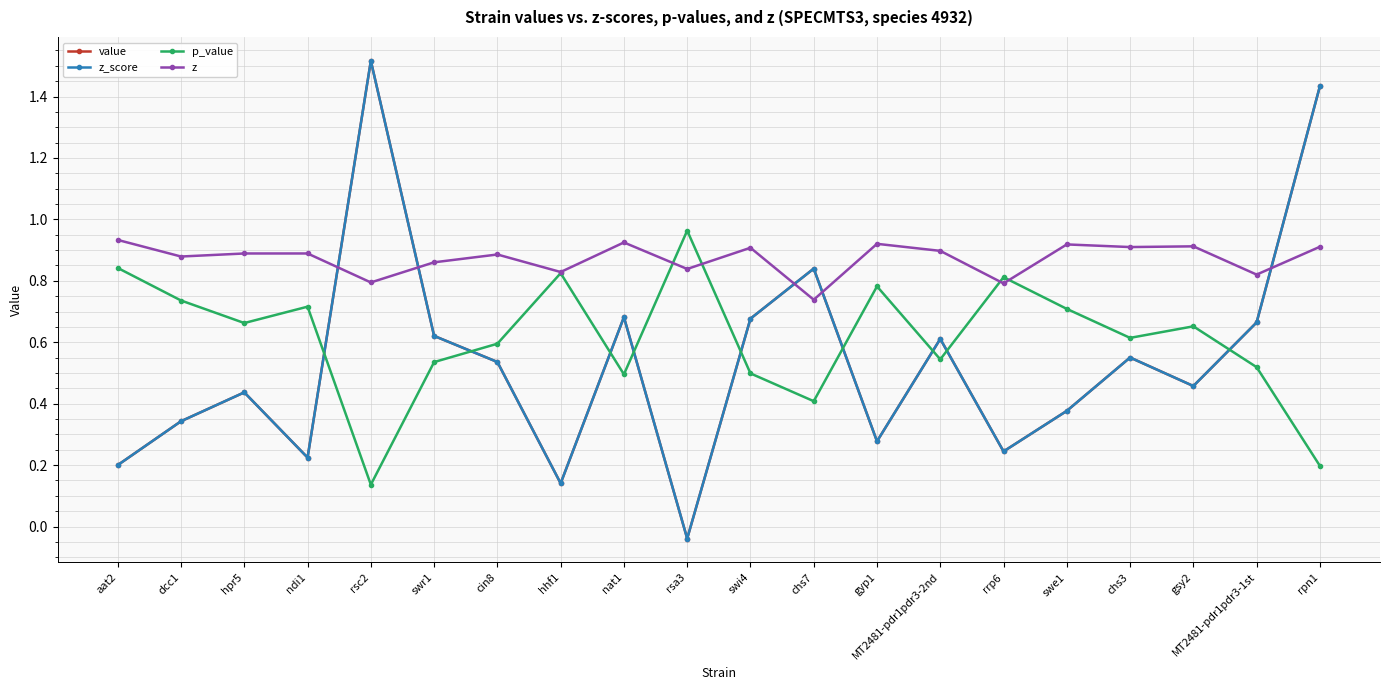

What is the difference between the z_score values at MT2481-pdr1pdr3-2nd and hhf1?

0.5